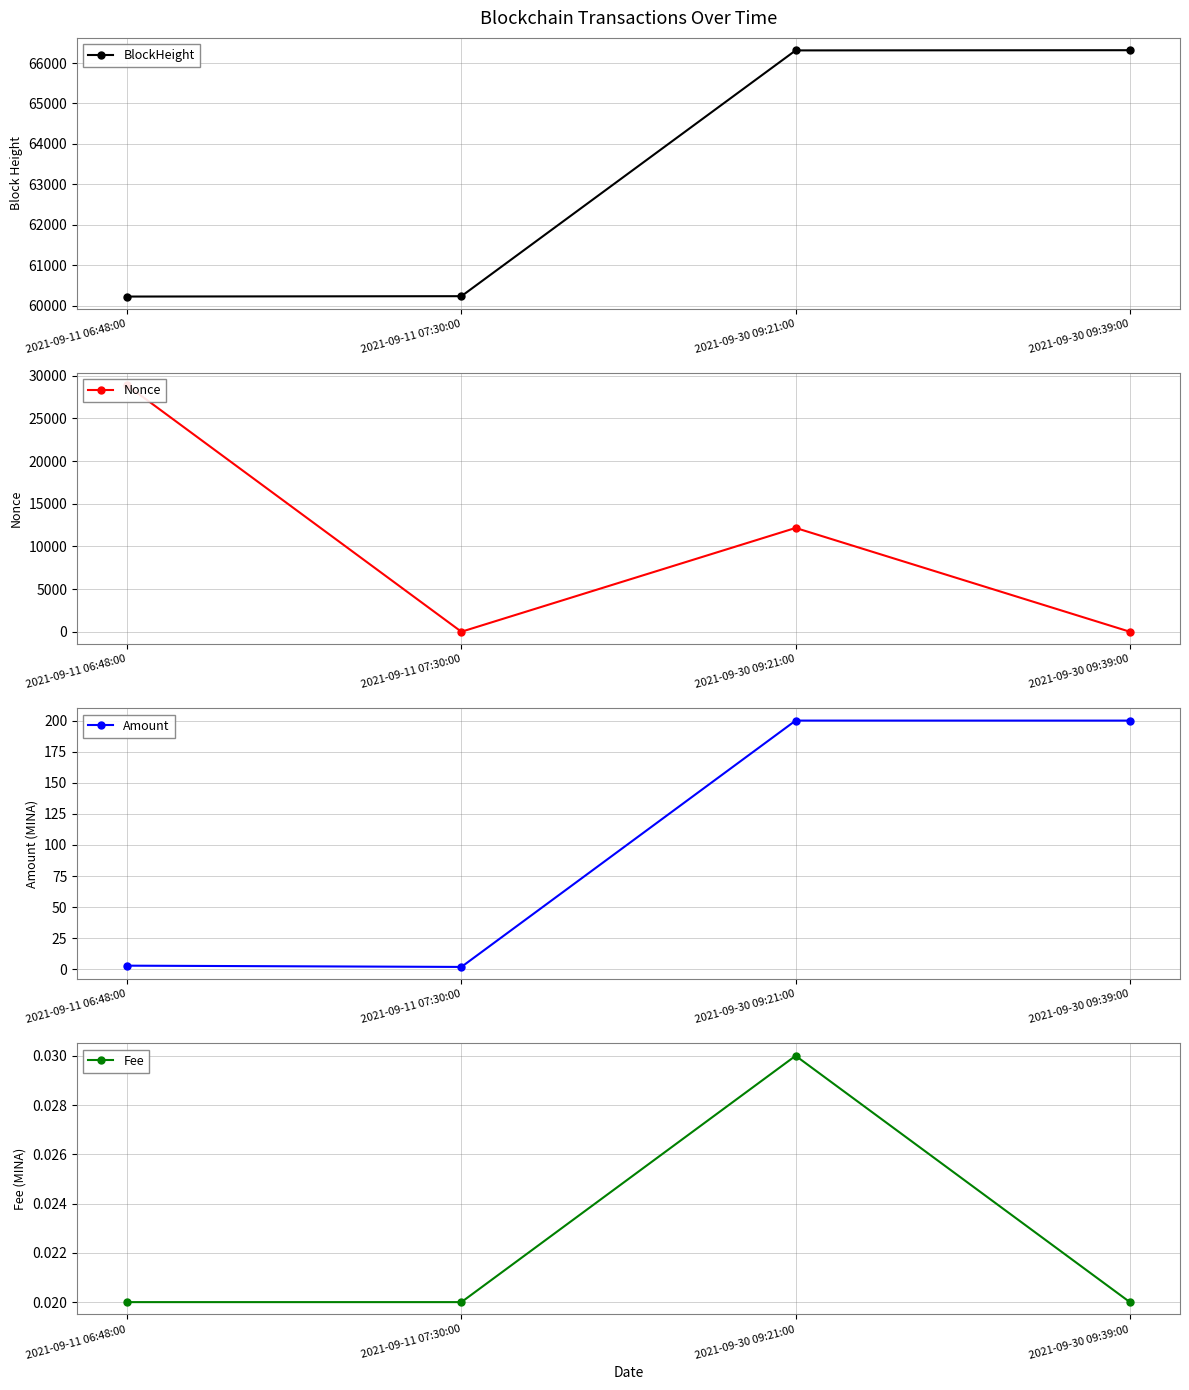

Which series ends up on top after the final intersection of Nonce and Fee?

Nonce